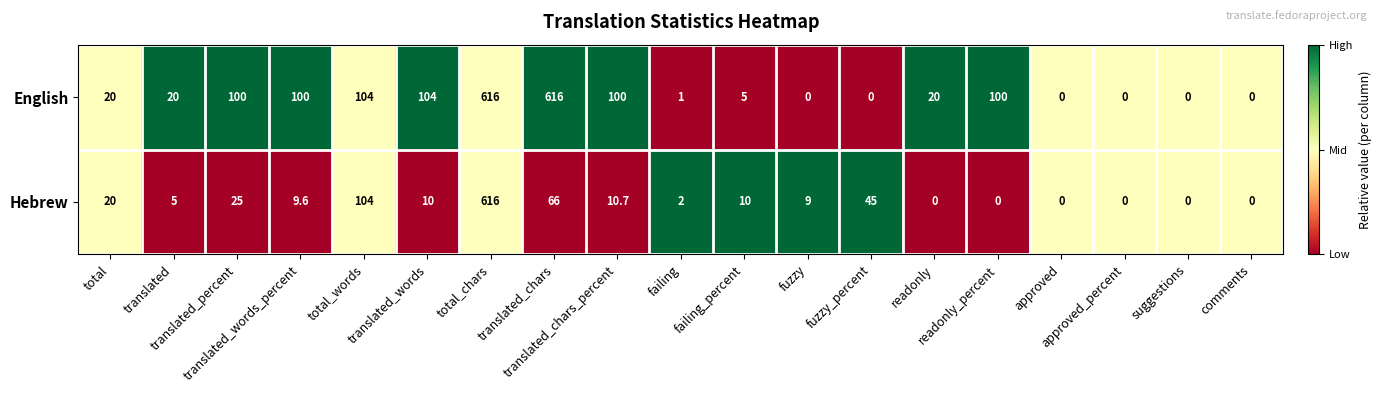

Count the number of data series in this chart.

2